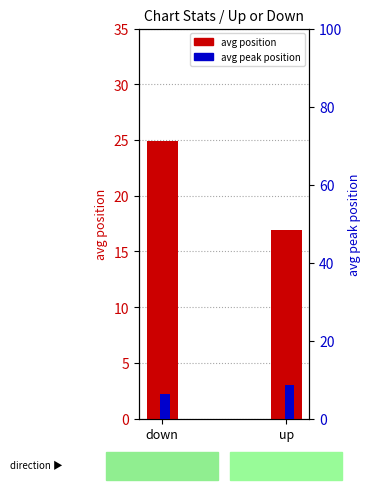

How many values in the avg peak position series exceed 8?

1